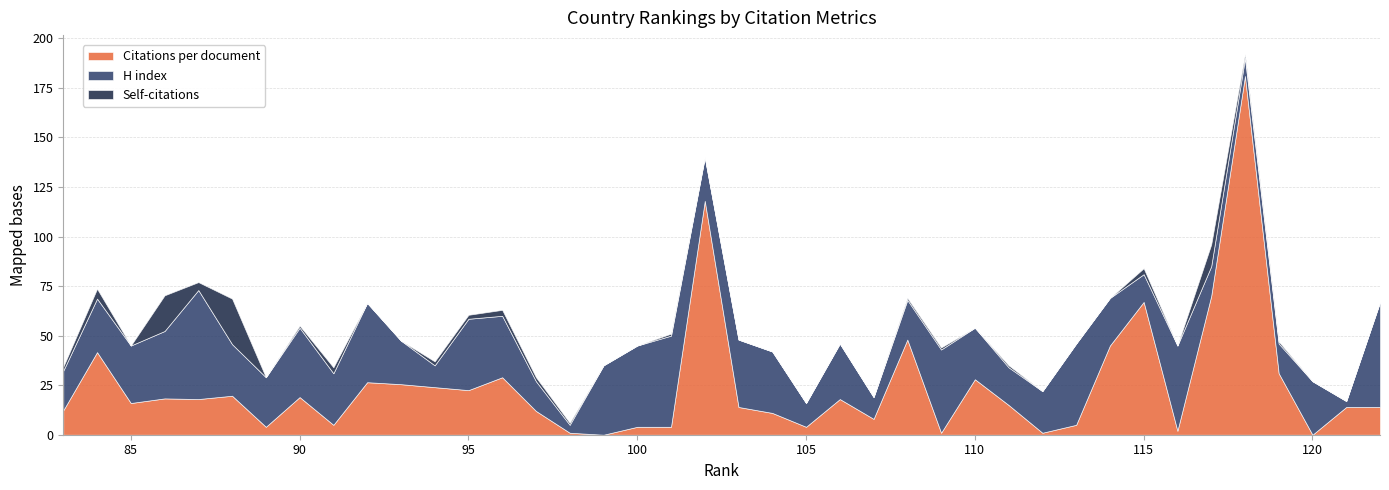

Rank the series by their maximum value, from lowest to highest.

Self-citations, H index, Citations per document